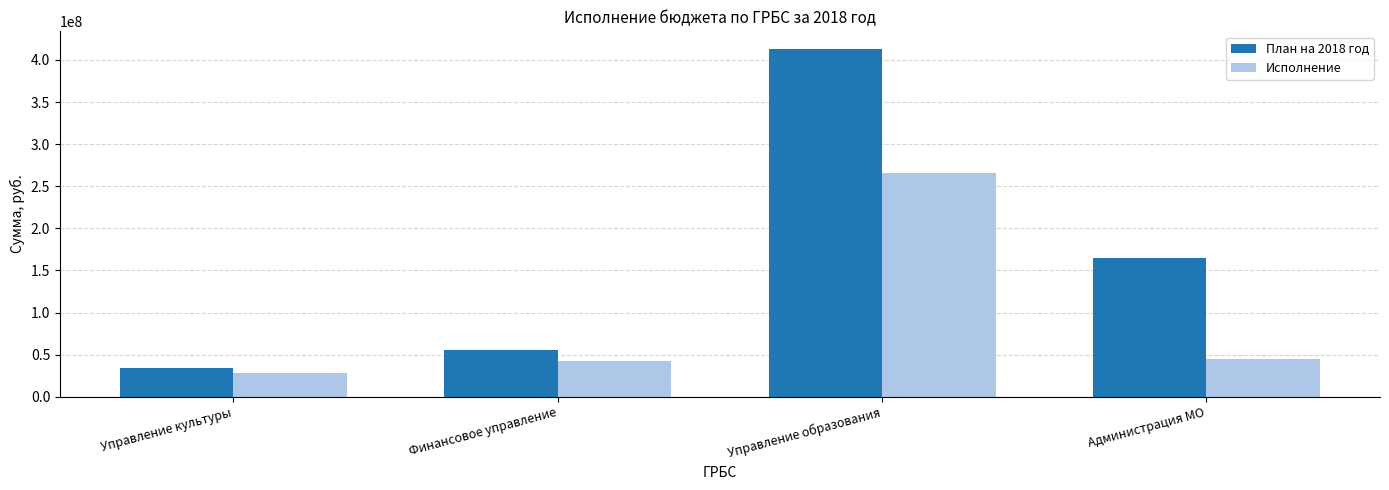

What are all the series names shown in the legend?

План на 2018 год, Исполнение